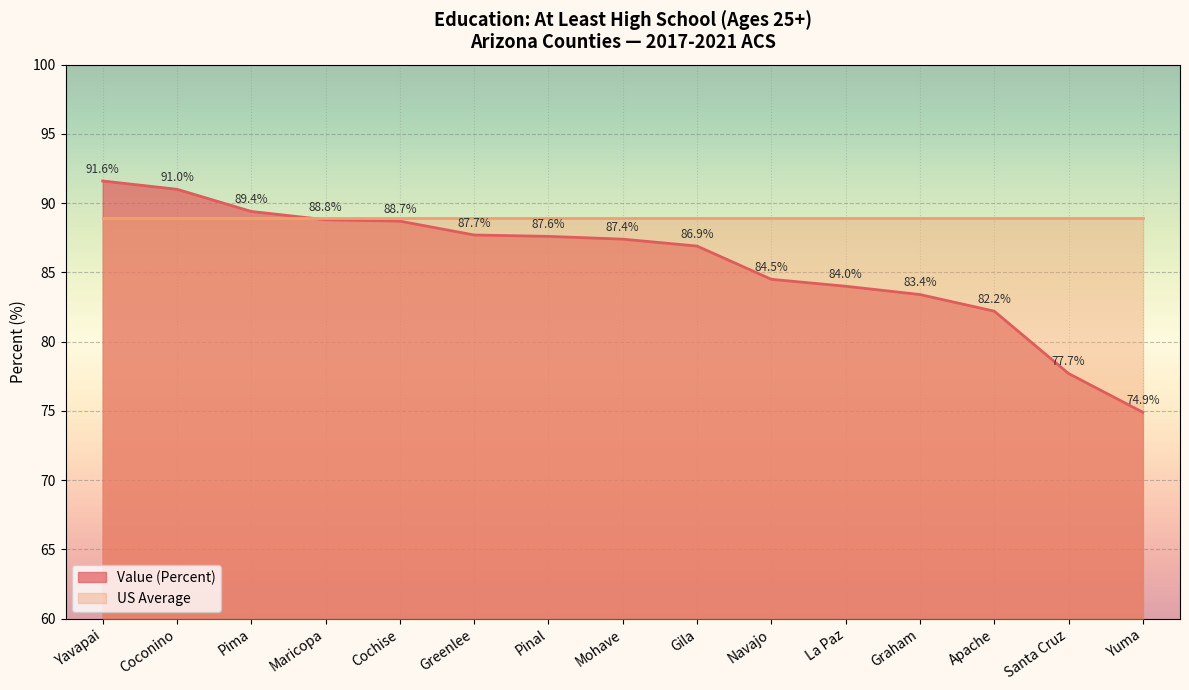

Between Yuma and Pinal, which is larger?

Pinal